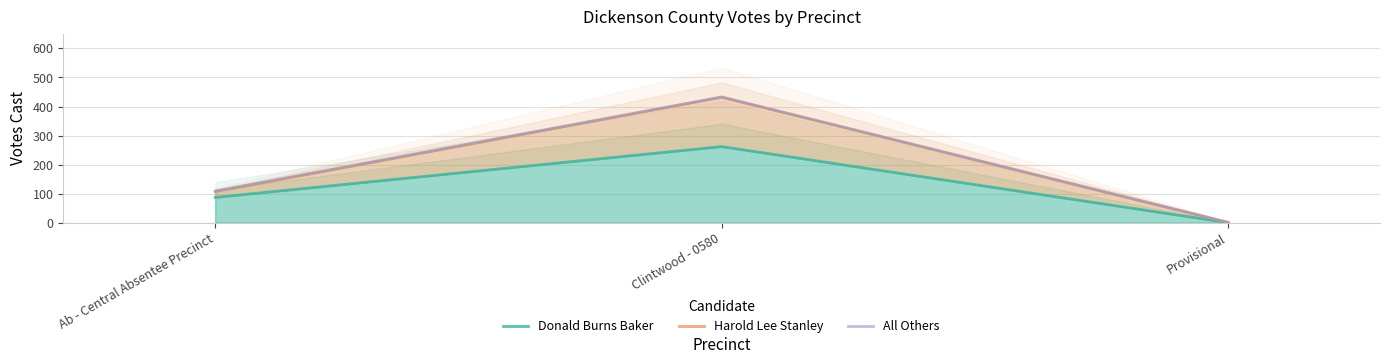

List the series in order of their peak value, lowest first.

Donald Burns Baker, Harold Lee Stanley, All Others